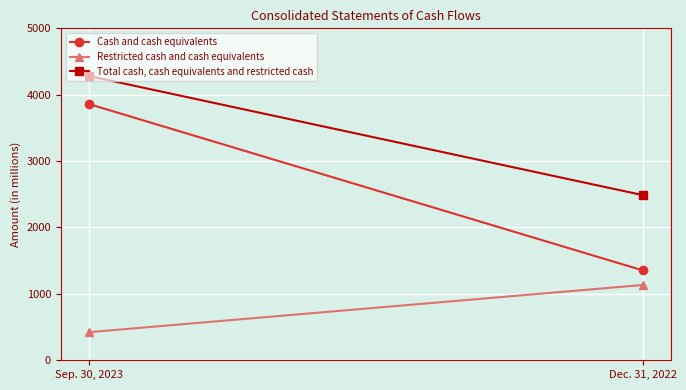

What is the value of the Total cash, cash equivalents and restricted cash point at the 2nd from the left?

2487